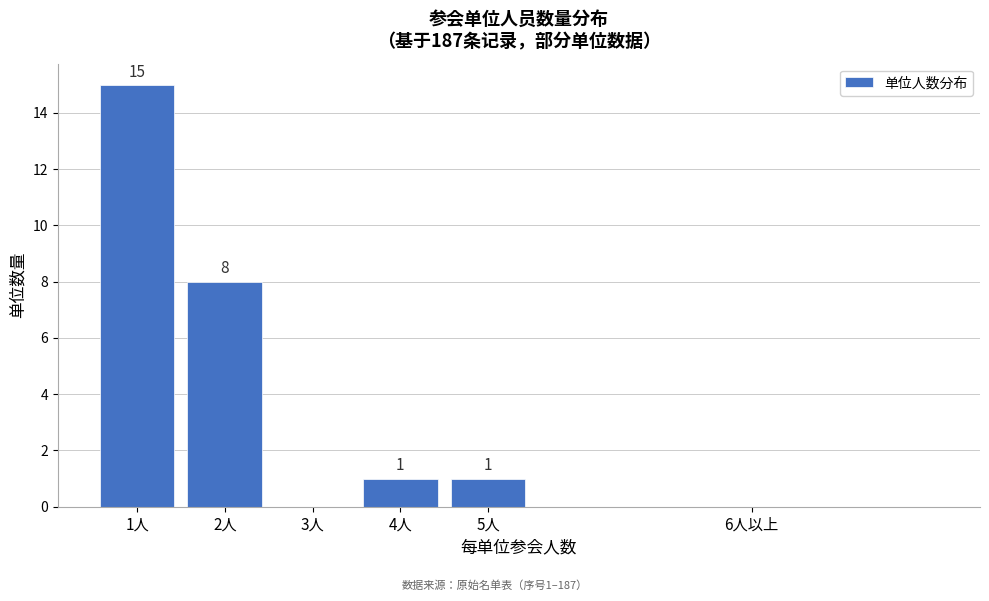

Reading left to right, extract all data points from this chart.

1人=15	2人=8	3人=0	4人=1	5人=1	6人以上=0